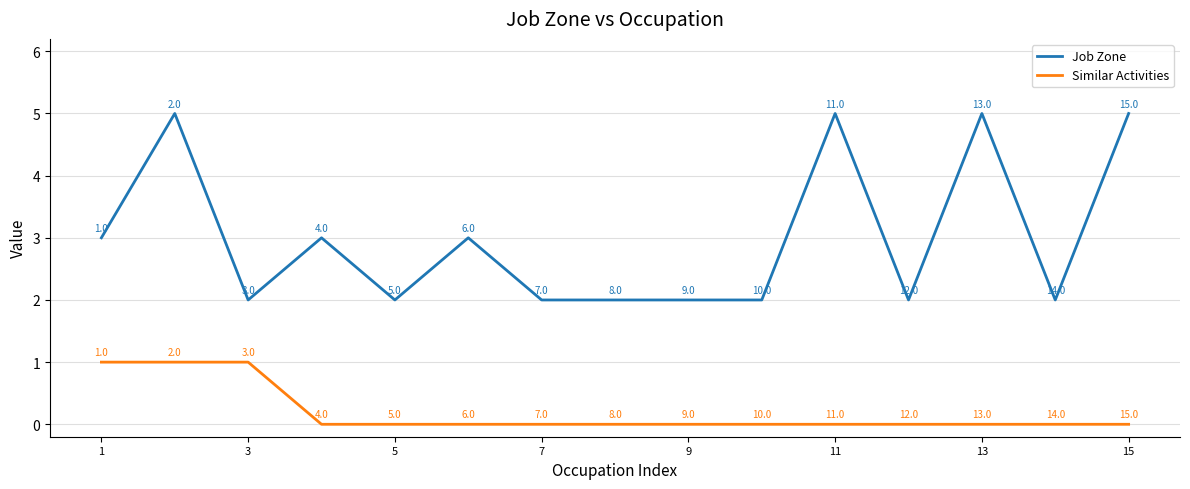

What are all the series names shown in the legend?

Job Zone, Similar Activities